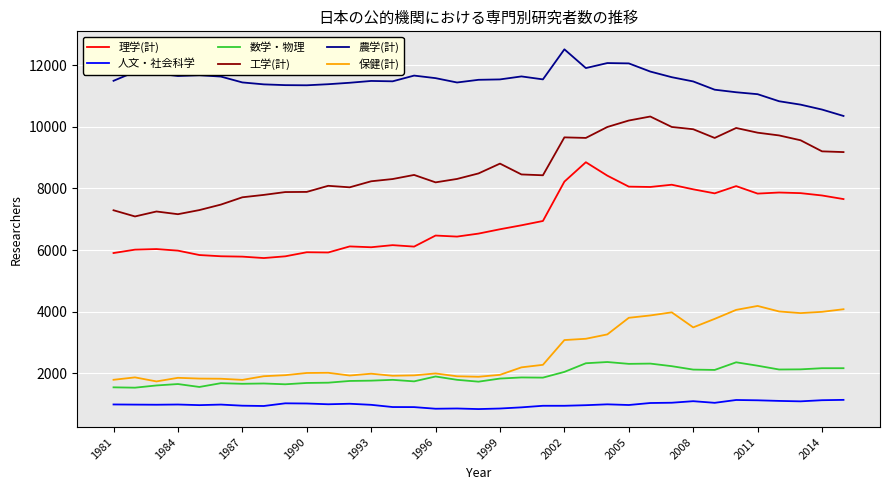

Which series has the largest total across all categories?

農学(計)